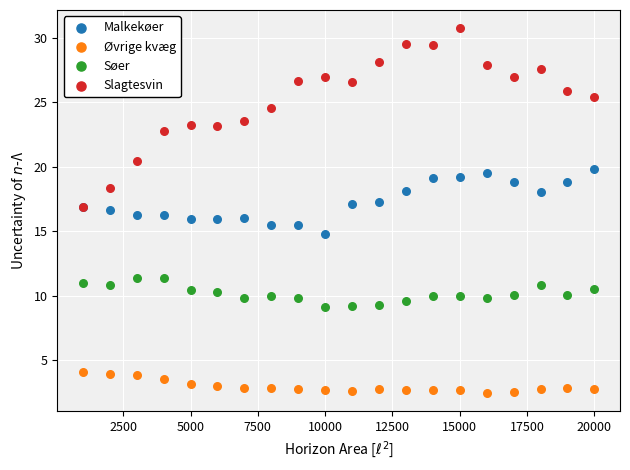

What are all the series names shown in the legend?

Malkekøer, Øvrige kvæg, Søer, Slagtesvin